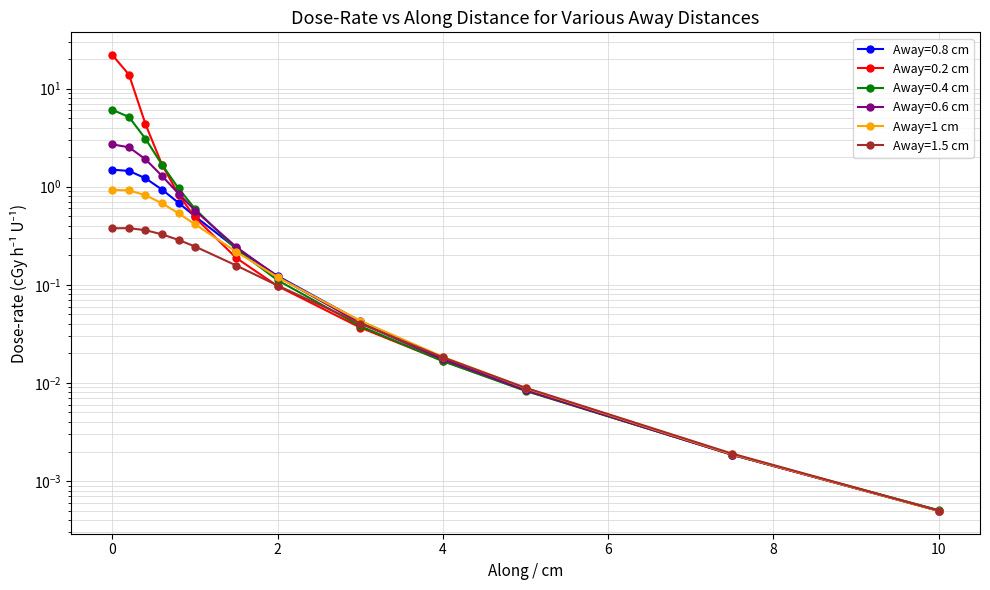

Reading left to right, transcribe all the data shown in this chart.

0.9	0.9	0.8	0.7	0.5	0.4	0.2	0.1	0.0	0.0	0.0	0.0	0.0